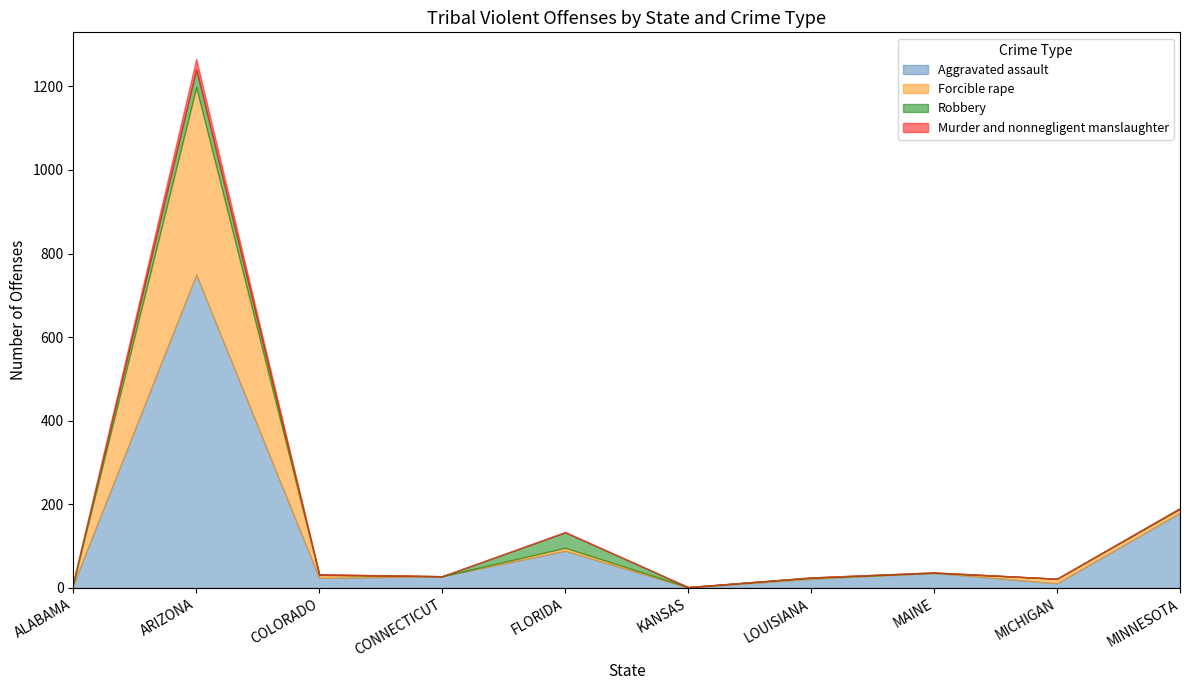

Is it true that Aggravated assault equals 180 at MINNESOTA?

True